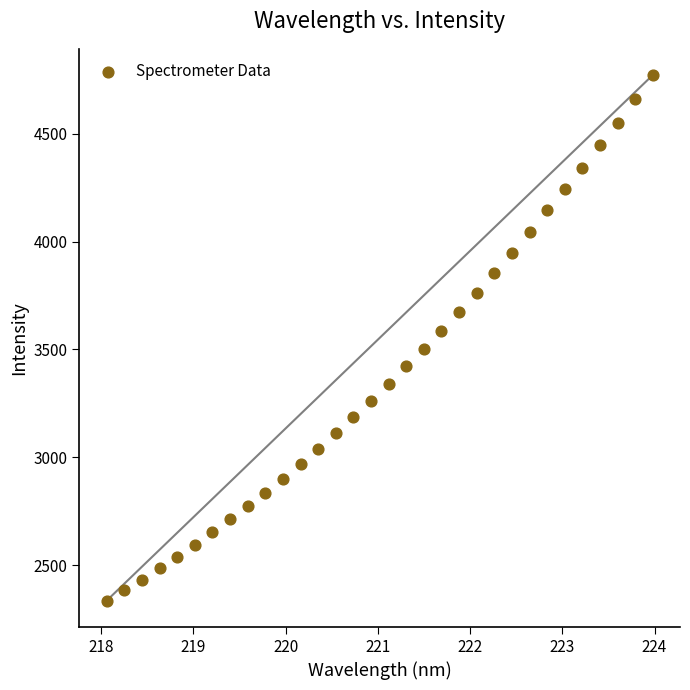

What is the range of X values (max minus min)?

5.9